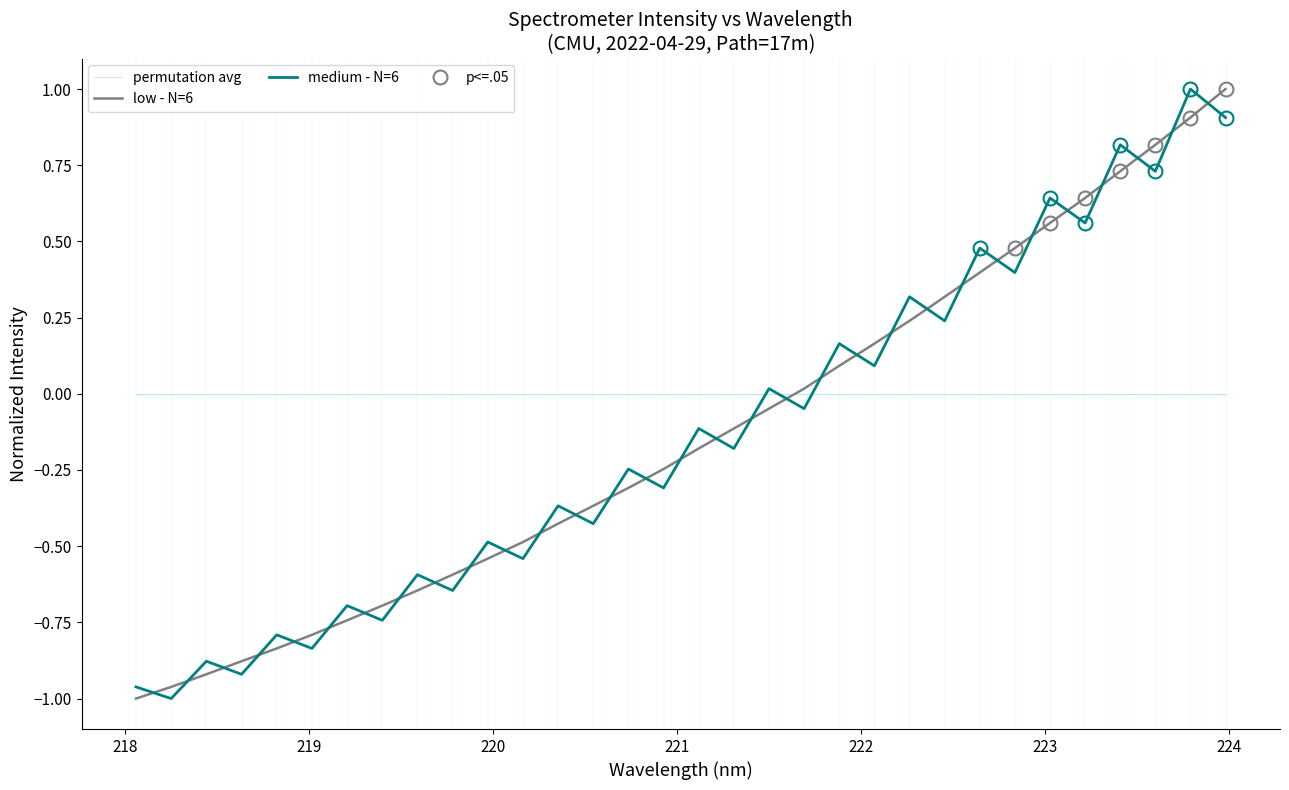

Count the number of categories in the chart.

32